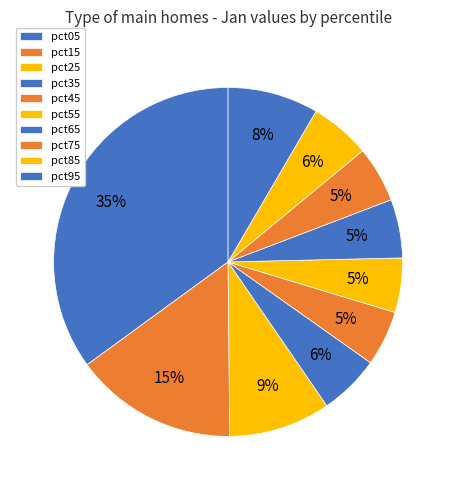

Count the number of slices in the pie.

10